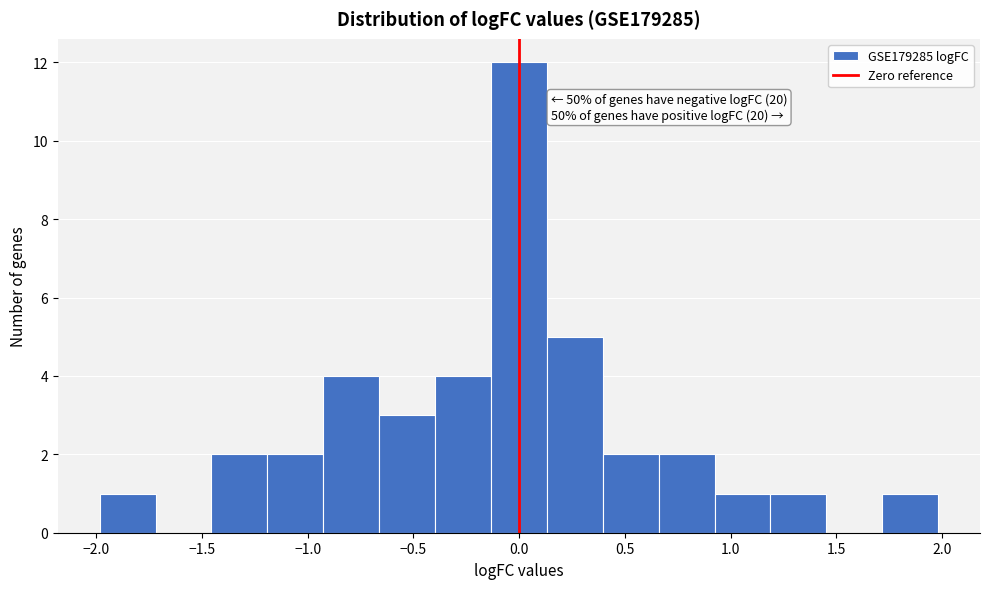

Over which range of the x-axis is the bar tallest?

-0.15 to 0.15